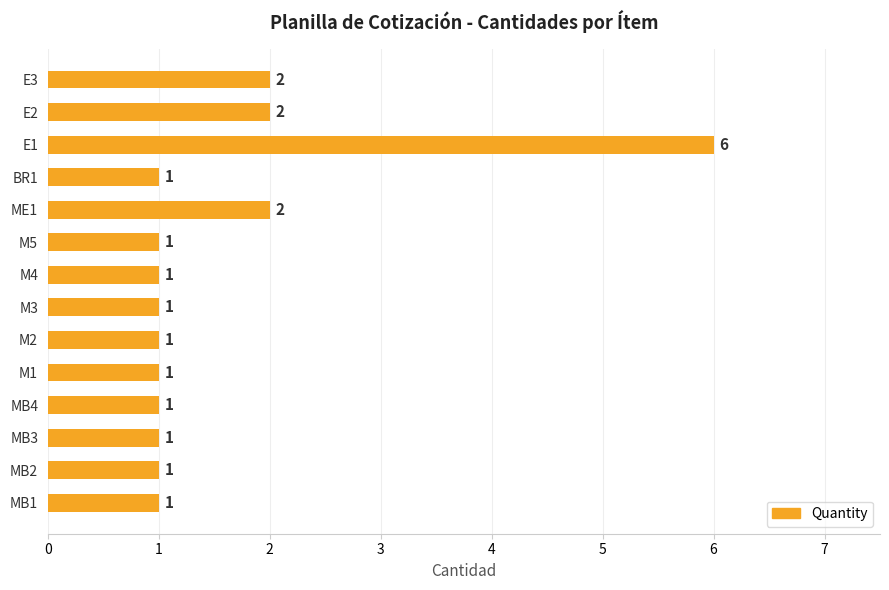

The value at E2 is 2. True or false?

True